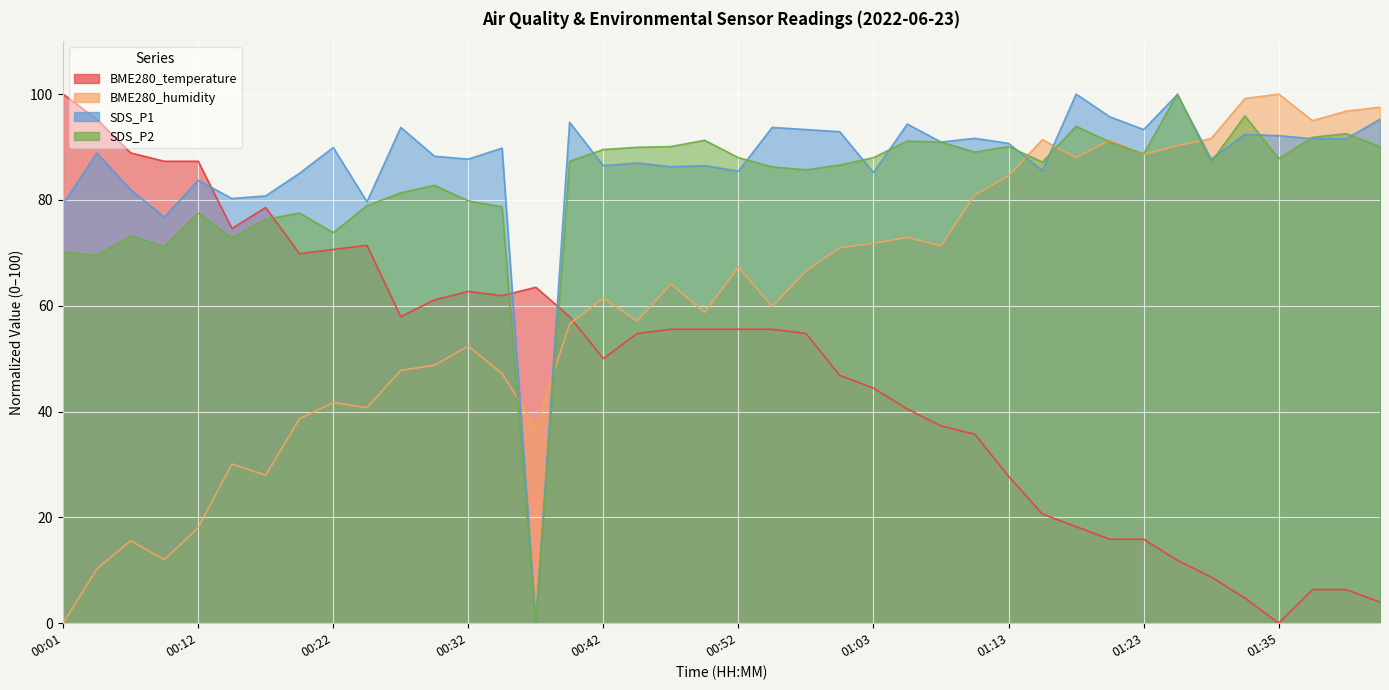

At which category does SDS_P2 reach its first local valley?

00:04